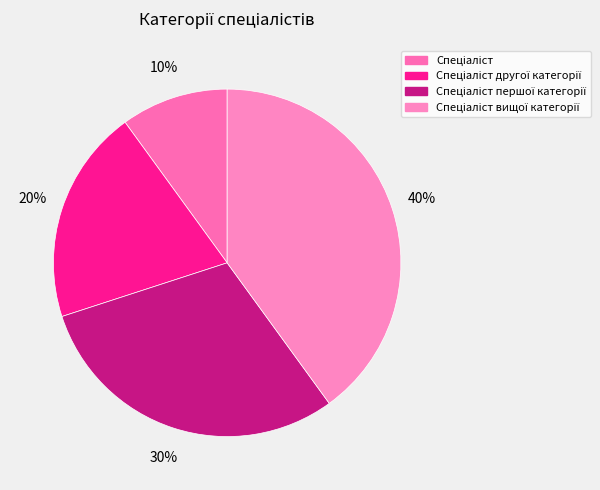

Count the number of slices in the pie.

4